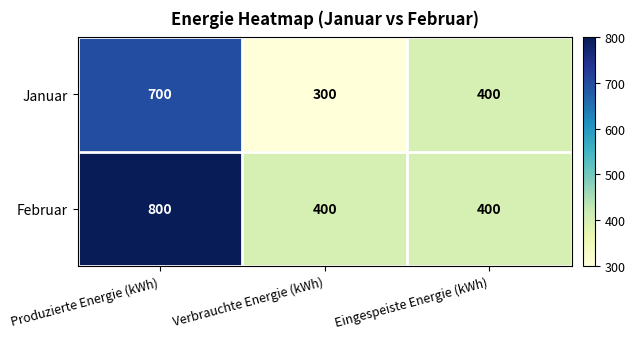

List the series in order of their peak value, highest first.

Februar, Januar